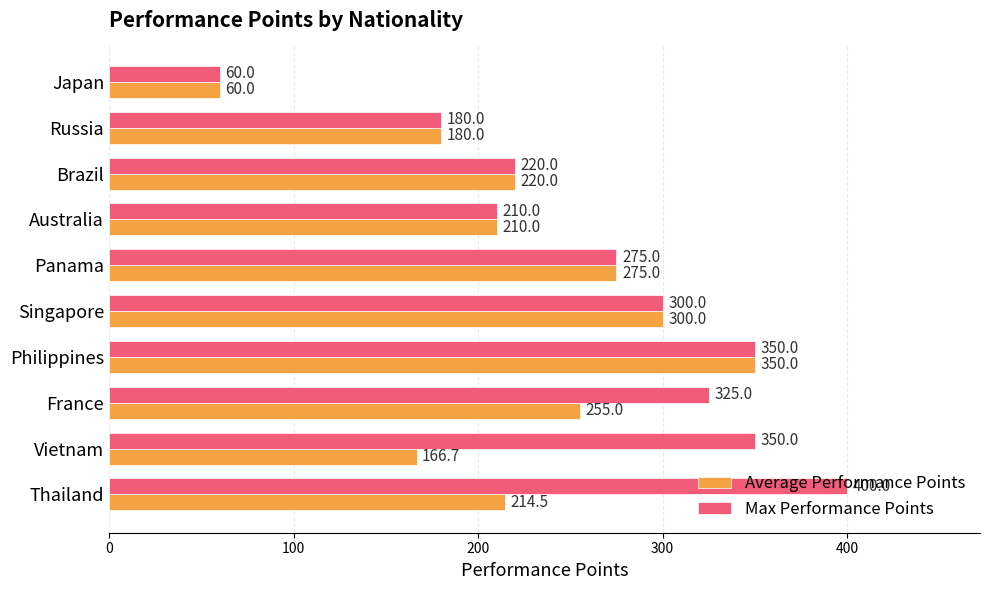

What value does the Average Performance Points series have at Vietnam?

166.7